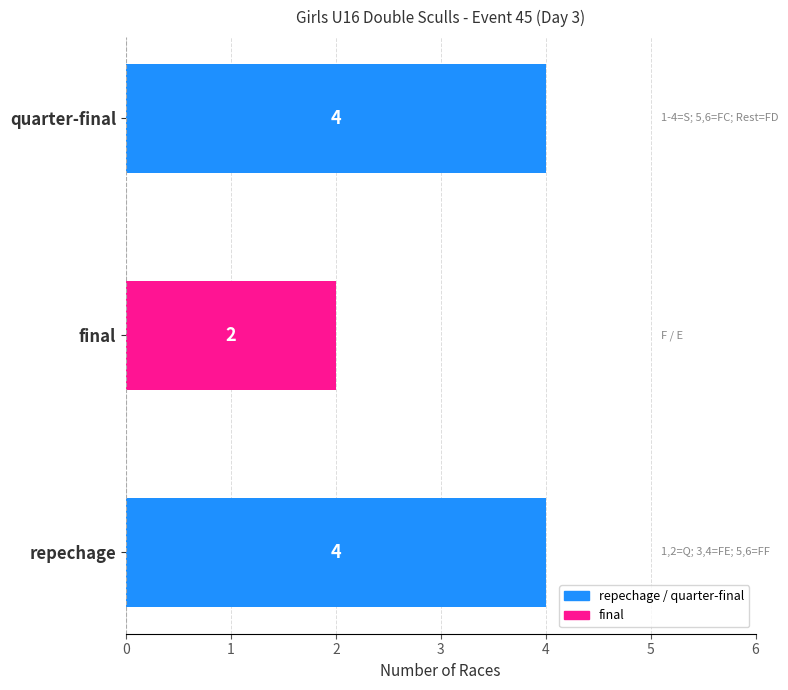

Count the number of categories in the chart.

3